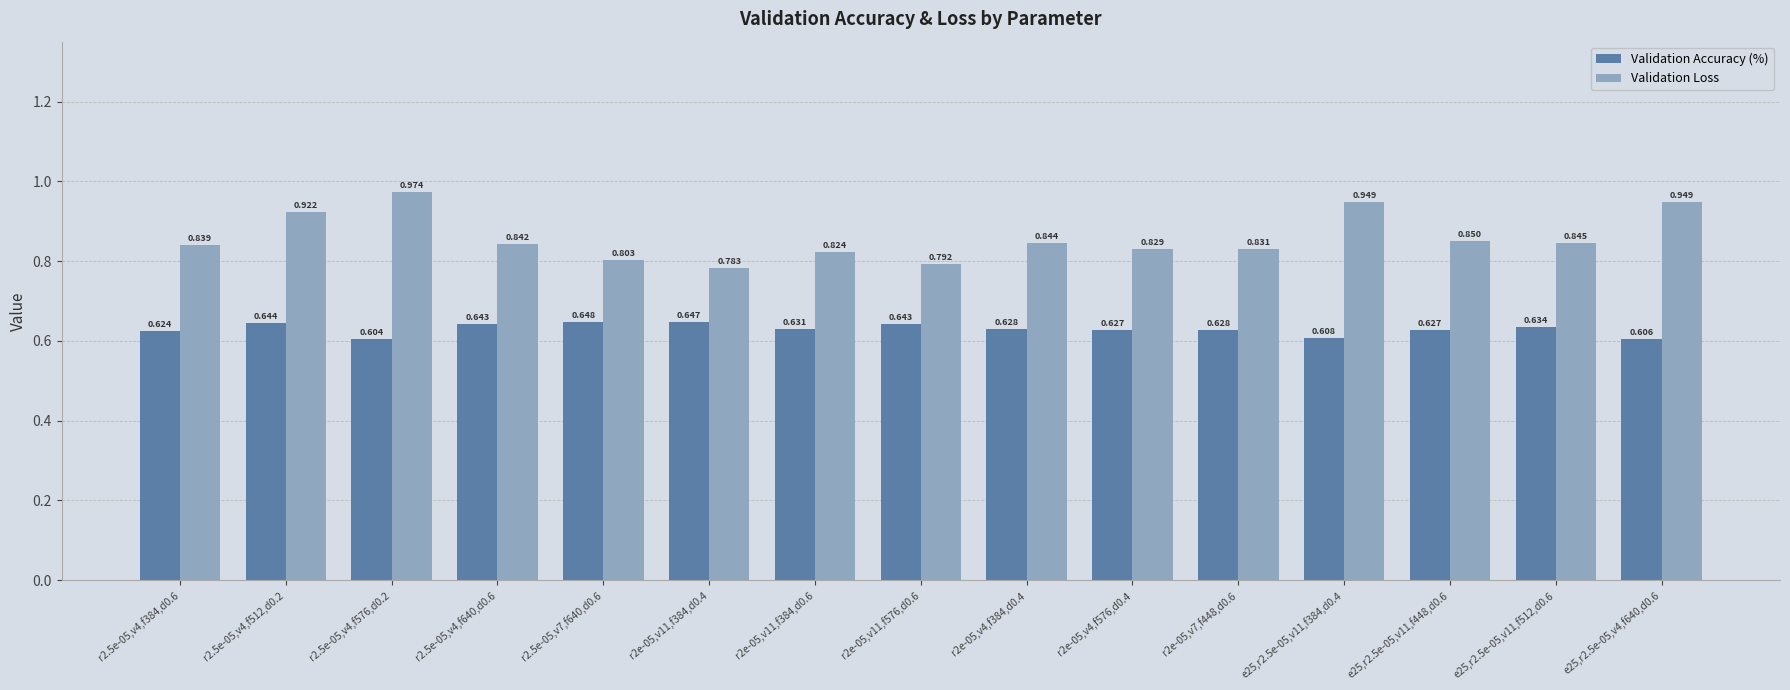

List the series in order of their overall mean, lowest first.

Validation Accuracy (%), Validation Loss